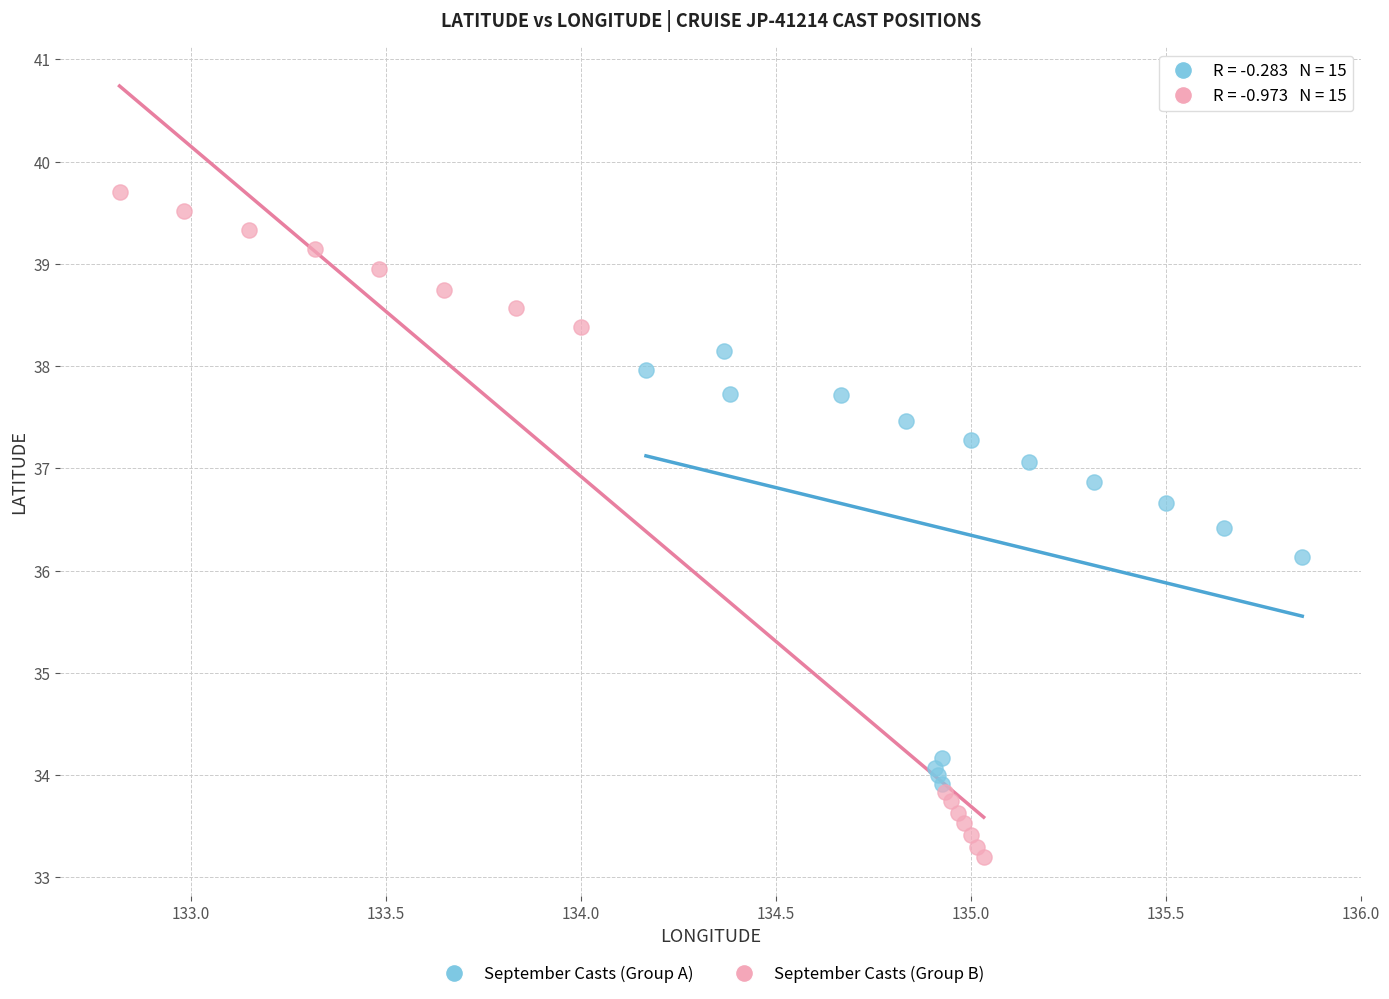

Which series has the widest spread of Y values?

September Casts (Group B)